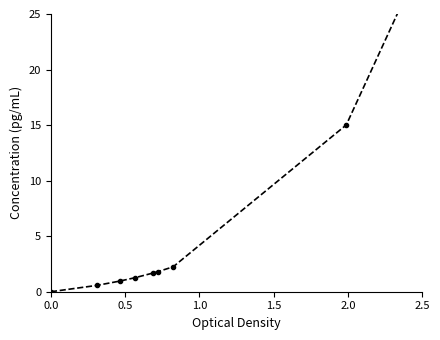

What is the value of the 6th point from the left?

1.8